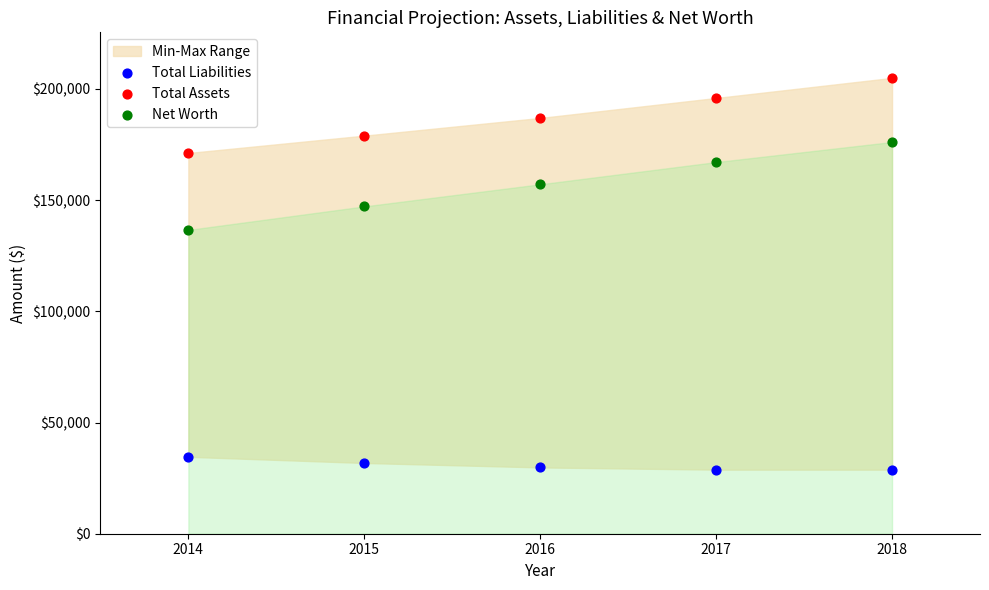

Across all data points, what is the range of Y values (max minus min)?

176171.9